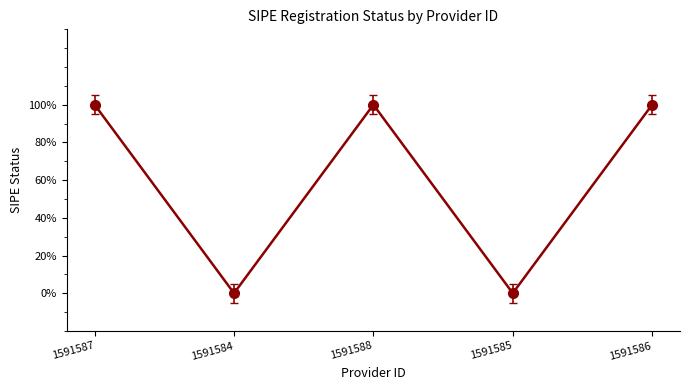

The chart shows a value of 1 at 1591587. True or false?

True